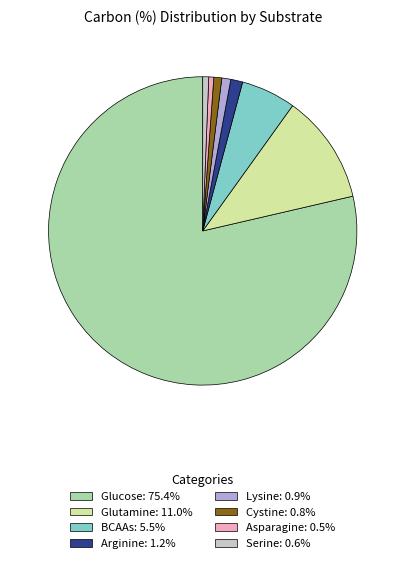

Do Lysine: 0.9% and Cystine: 0.8% together represent more than half of the pie?

No